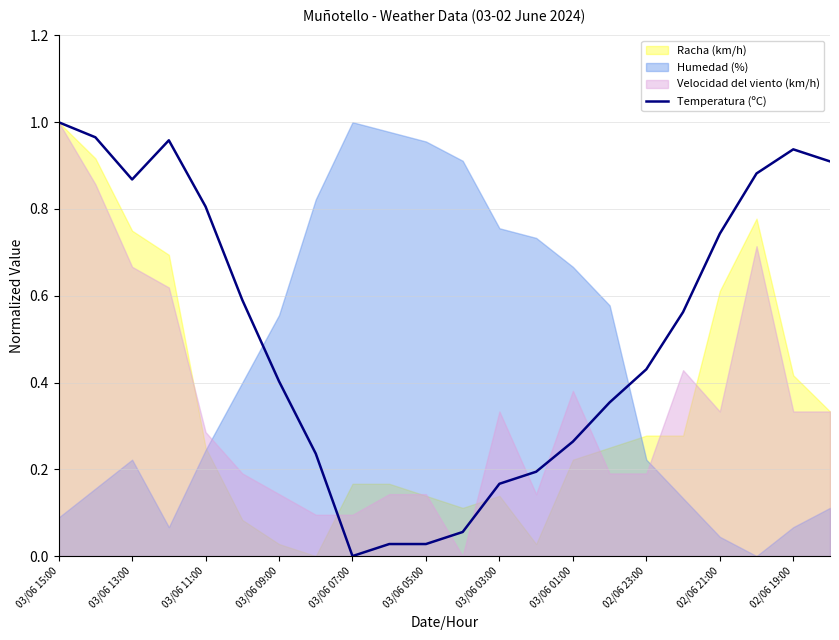

How many lines are shown in the chart?

1